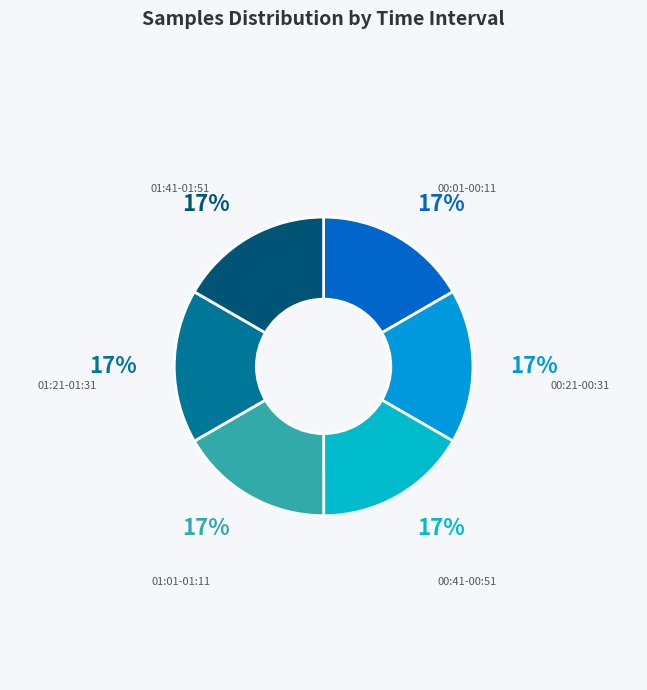

Approximately how many times larger is the value at 00:41-00:51 compared to 00:21-00:31?

1.0